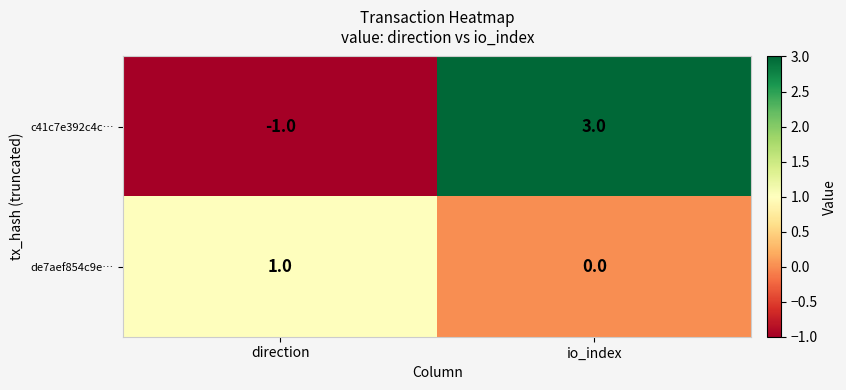

What is the difference between the highest and lowest values at io_index?

3